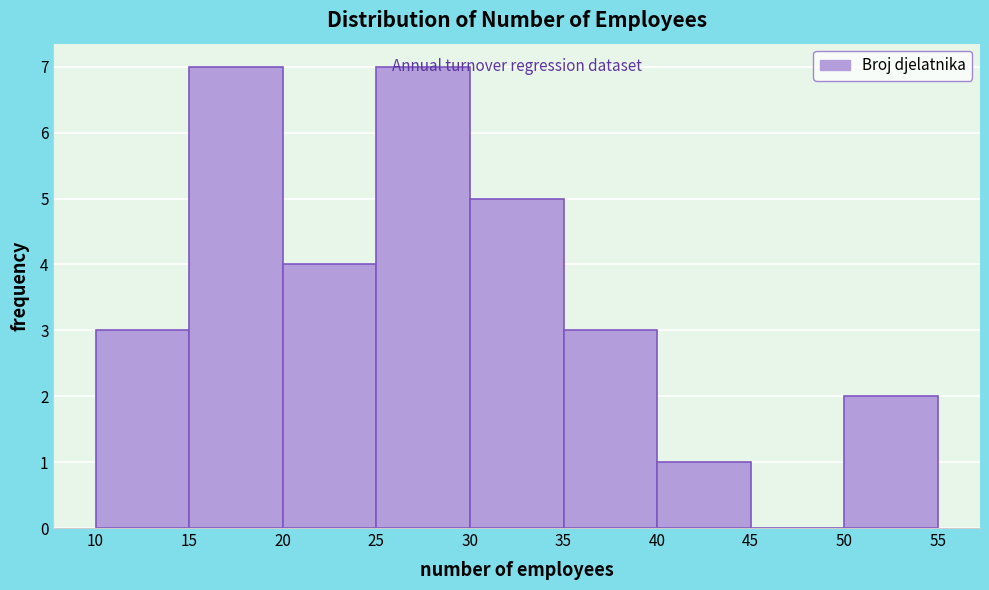

Reading left to right, list every bar in this chart as the range it spans on the x-axis followed by its height. The values are not printed on the chart, so give them approximately, as read against the axis.

10 to 15: 3
15 to 20: 7
20 to 25: 4
25 to 30: 7
30 to 35: 5
35 to 40: 3
40 to 45: 1
45 to 50: 0
50 to 55: 2